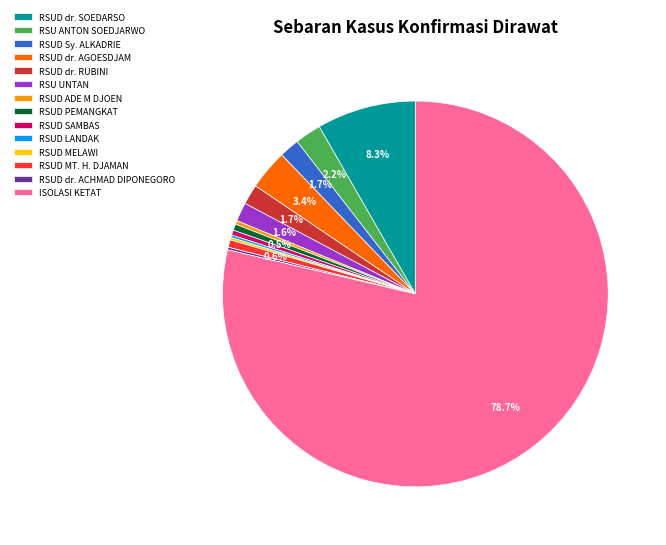

Does ISOLASI KETAT account for over 50% of the chart?

Yes